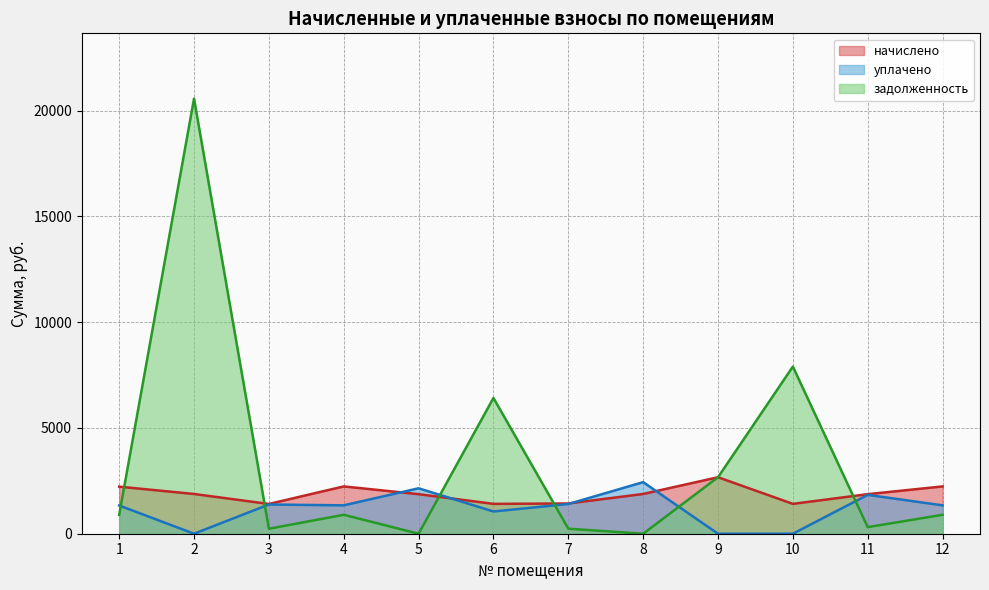

At how many categories does at least one series exceed 11849?

1